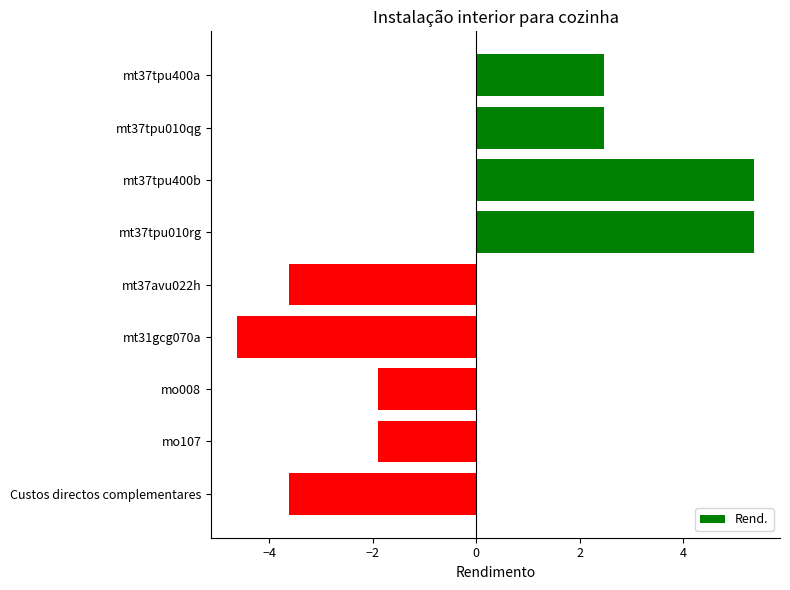

Which label corresponds to the smallest value in the chart?

mt31gcg070a